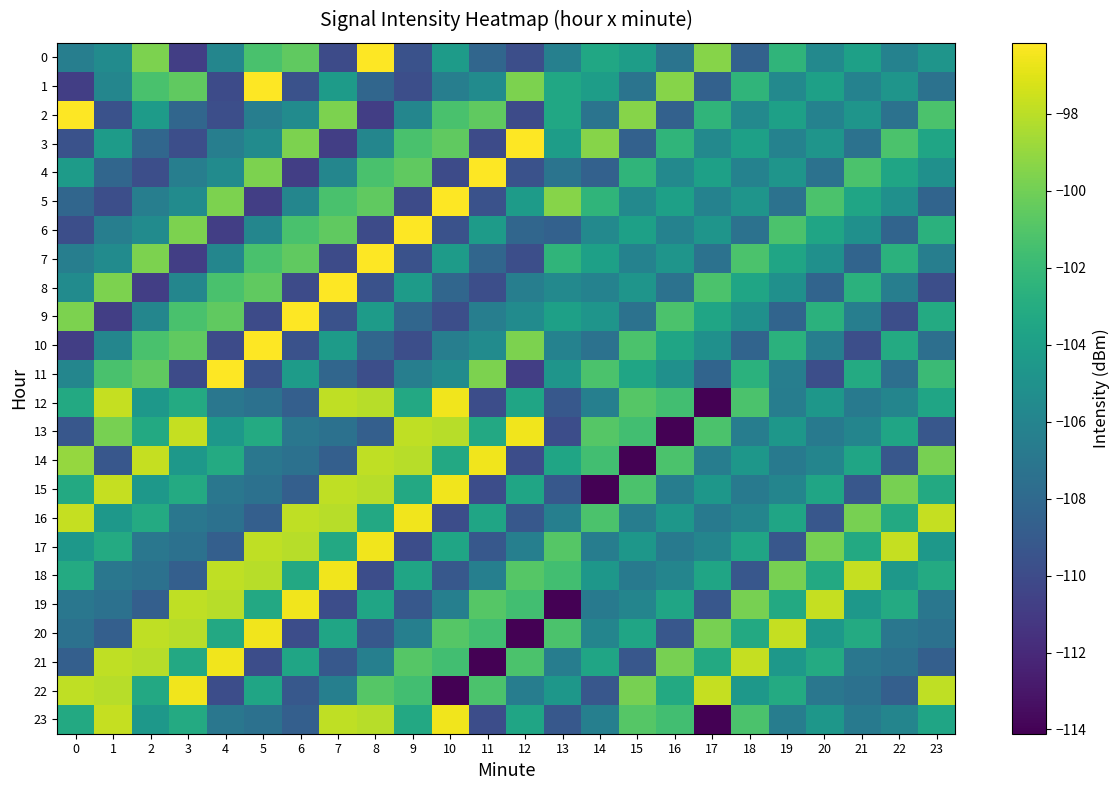

What is the maximum value shown in the chart?

-96.2